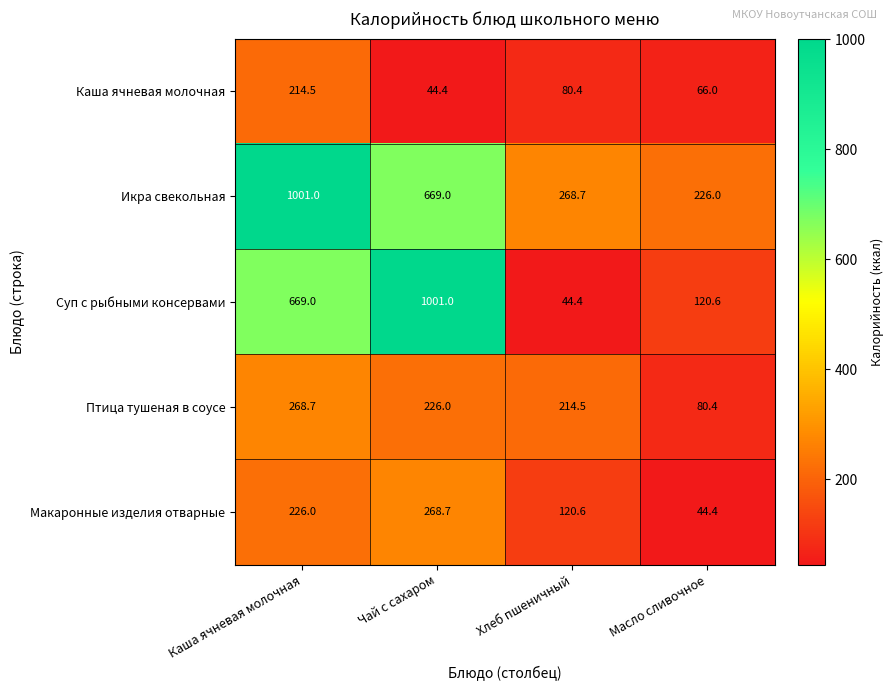

List the labels in order of Макаронные изделия отварные value, smallest first.

Масло сливочное, Хлеб пшеничный, Каша ячневая молочная, Чай с сахаром